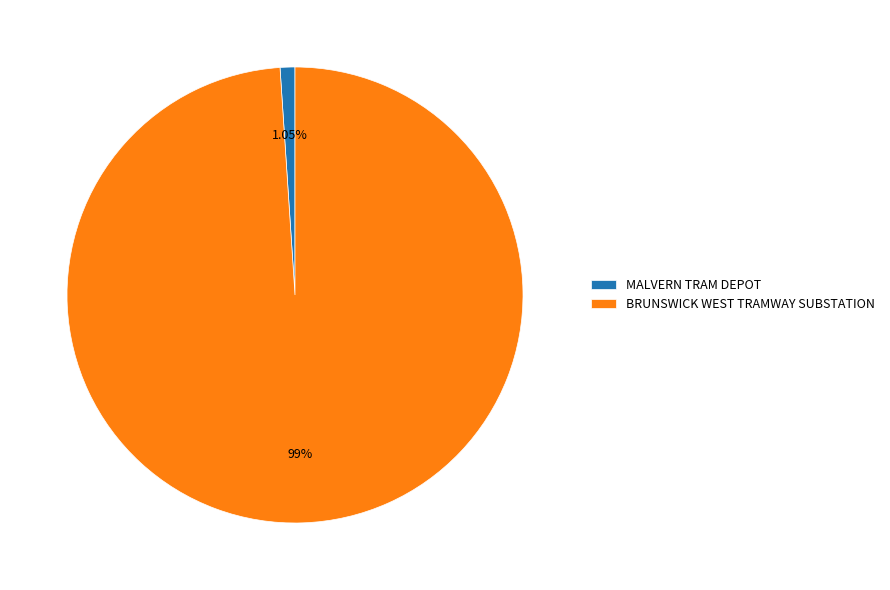

Is BRUNSWICK WEST TRAMWAY SUBSTATION the majority of the pie?

Yes